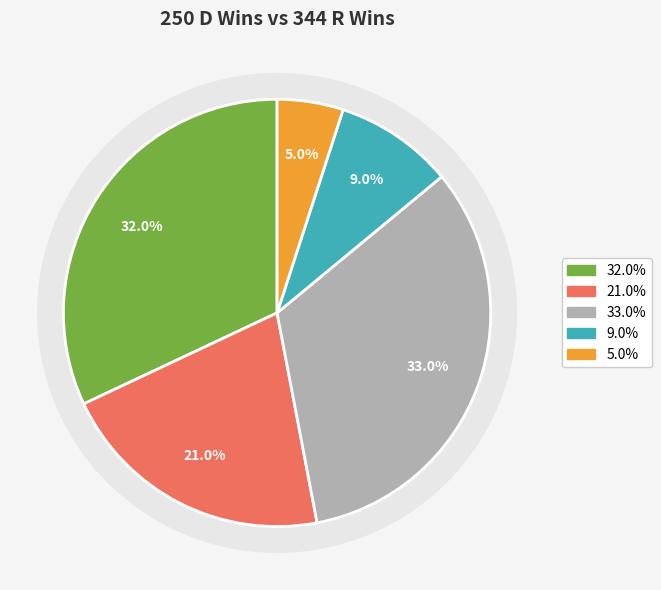

To the nearest percent, what is the average slice percentage?

20%